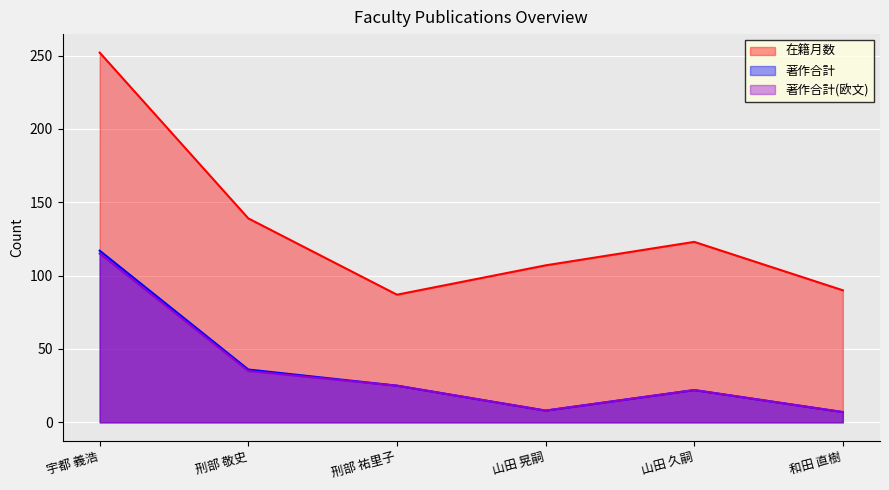

Reading left to right, list all the values displayed in this chart.

在籍月数: 252	139	87	107	123	90
著作合計: 117	36	25	8	22	7
著作合計(欧文): 115	35	25	8	22	7